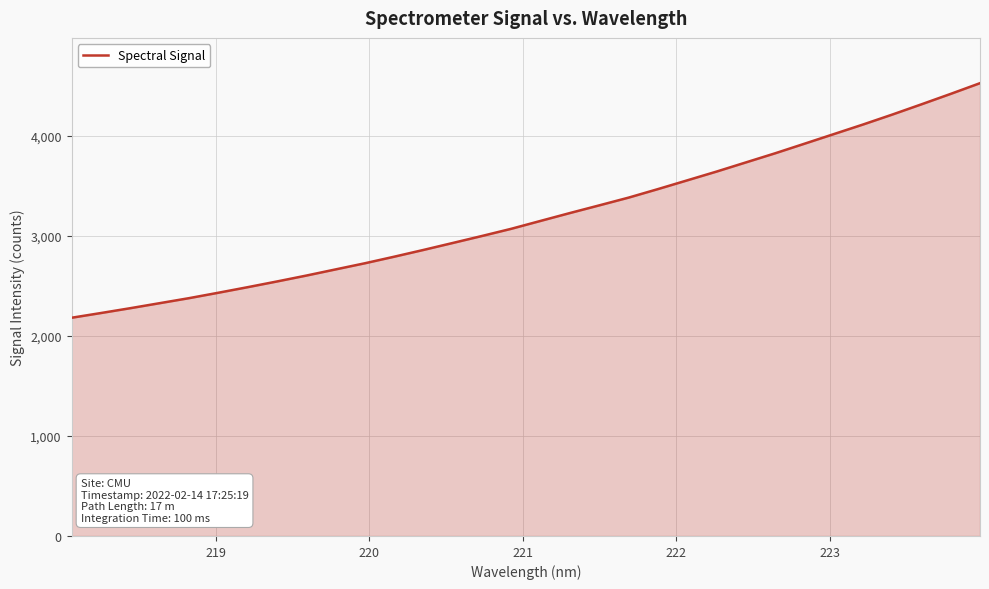

What is the smallest value displayed?

2183.1